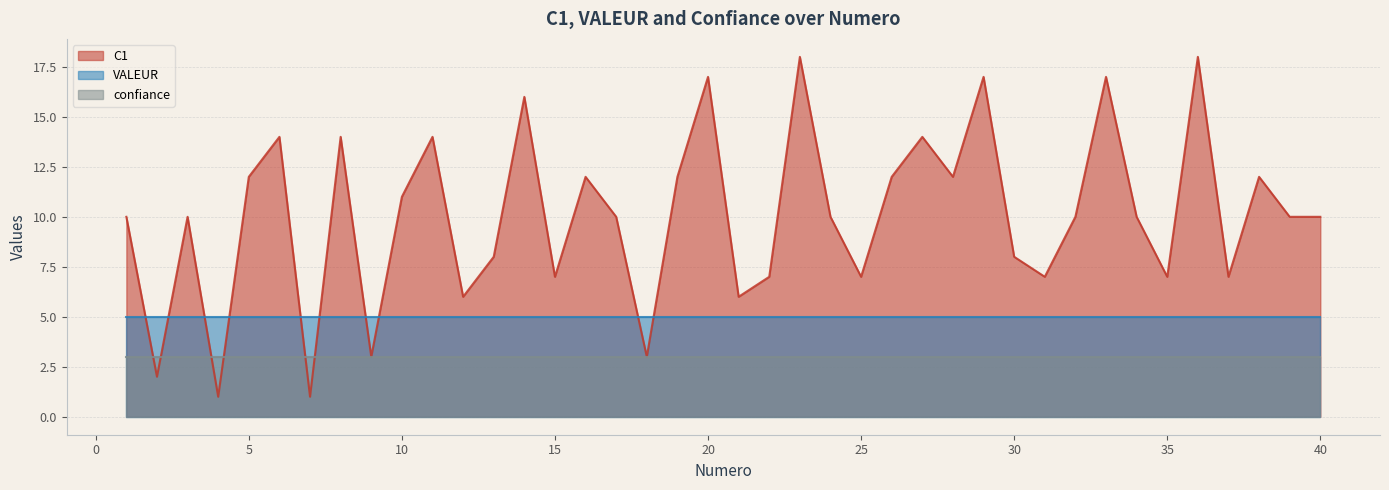

At which category does the chart reach its peak across all series?

23